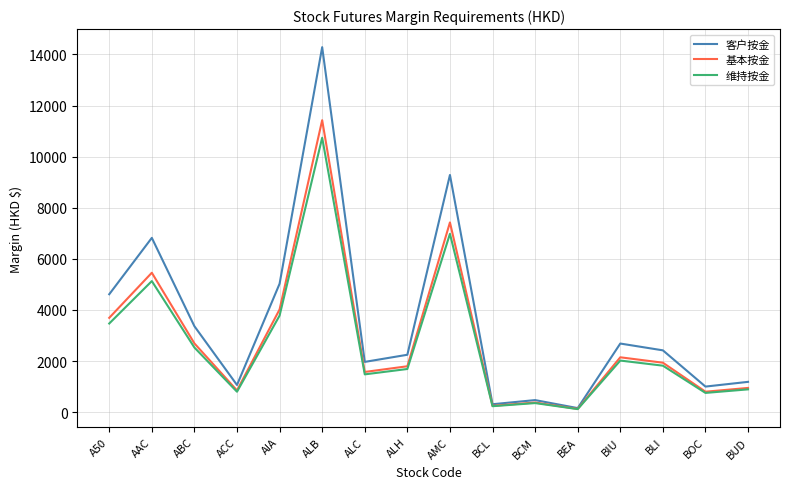

What is the difference between the 客户按金 values at ALB and AMC?

5001